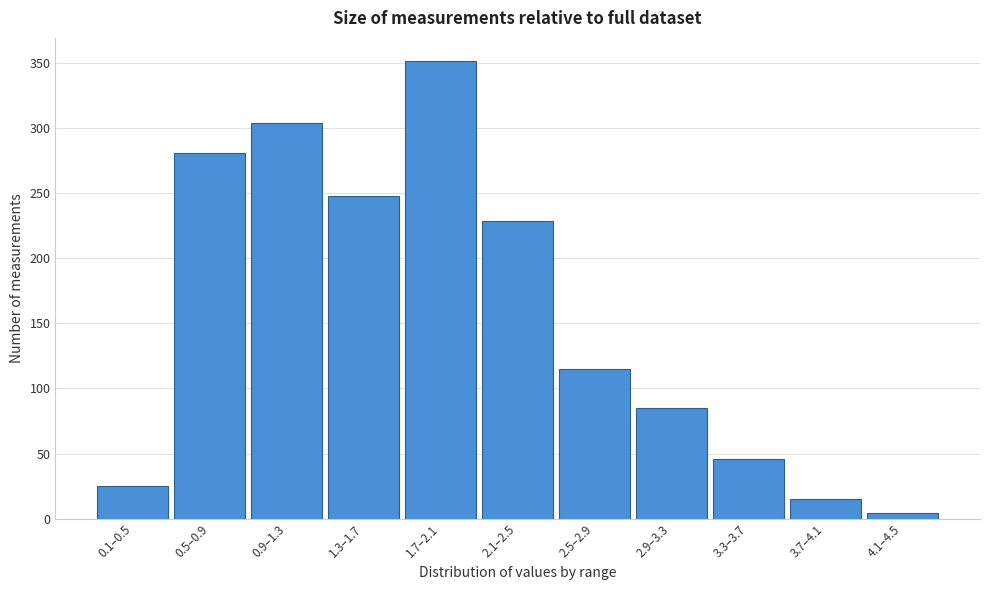

Reading right to left, what are all the values shown in this chart?

4	15	46	85	115	229	352	248	304	281	25